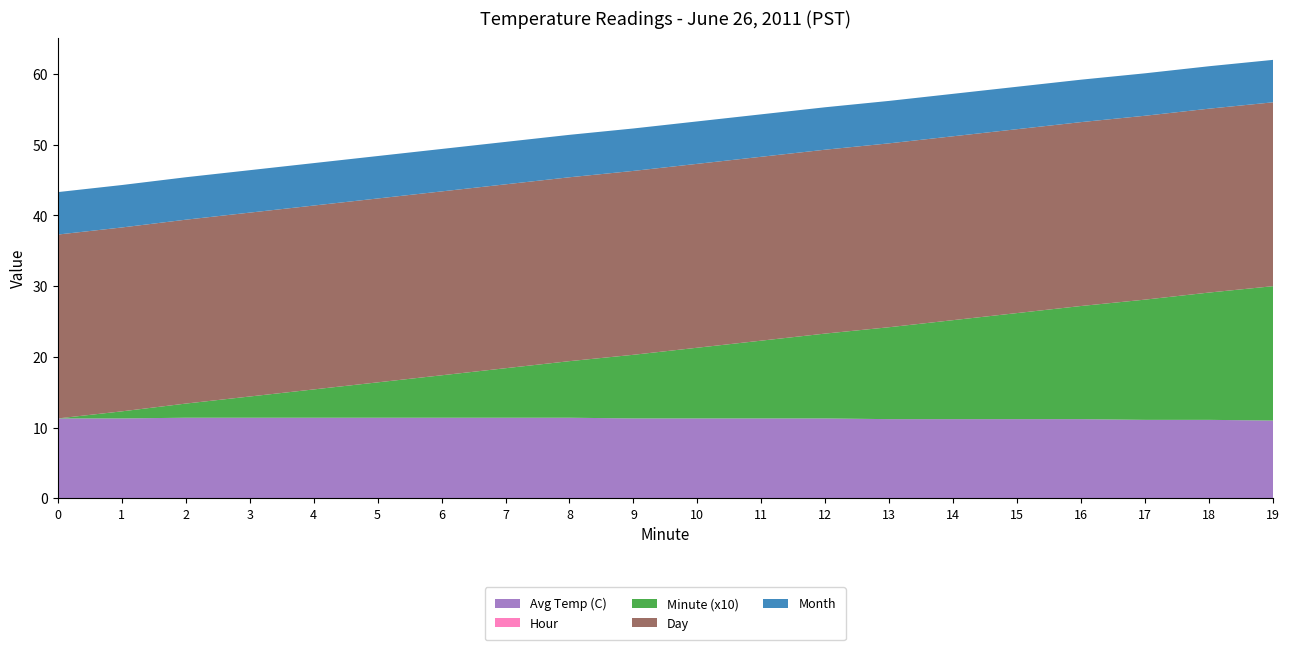

Reading left to right, what are all the values shown in this chart?

Avg Temp (C): 0=11.3	1=11.3	2=11.4	3=11.4	4=11.4	5=11.4	6=11.4	7=11.4	8=11.4	9=11.3	10=11.3	11=11.3	12=11.3	13=11.2	14=11.2	15=11.2	16=11.2	17=11.1	18=11.1	19=11.0
Hour: 0=0.0	1=0.0	2=0.0	3=0.0	4=0.0	5=0.0	6=0.0	7=0.0	8=0.0	9=0.0	10=0.0	11=0.0	12=0.0	13=0.0	14=0.0	15=0.0	16=0.0	17=0.0	18=0.0	19=0.0
Minute (x10): 0=0.0	1=1.0	2=2.0	3=3.0	4=4.0	5=5.0	6=6.0	7=7.0	8=8.0	9=9.0	10=10.0	11=11.0	12=12.0	13=13.0	14=14.0	15=15.0	16=16.0	17=17.0	18=18.0	19=19.0
Day: 0=26.0	1=26.0	2=26.0	3=26.0	4=26.0	5=26.0	6=26.0	7=26.0	8=26.0	9=26.0	10=26.0	11=26.0	12=26.0	13=26.0	14=26.0	15=26.0	16=26.0	17=26.0	18=26.0	19=26.0
Month: 0=6.0	1=6.0	2=6.0	3=6.0	4=6.0	5=6.0	6=6.0	7=6.0	8=6.0	9=6.0	10=6.0	11=6.0	12=6.0	13=6.0	14=6.0	15=6.0	16=6.0	17=6.0	18=6.0	19=6.0